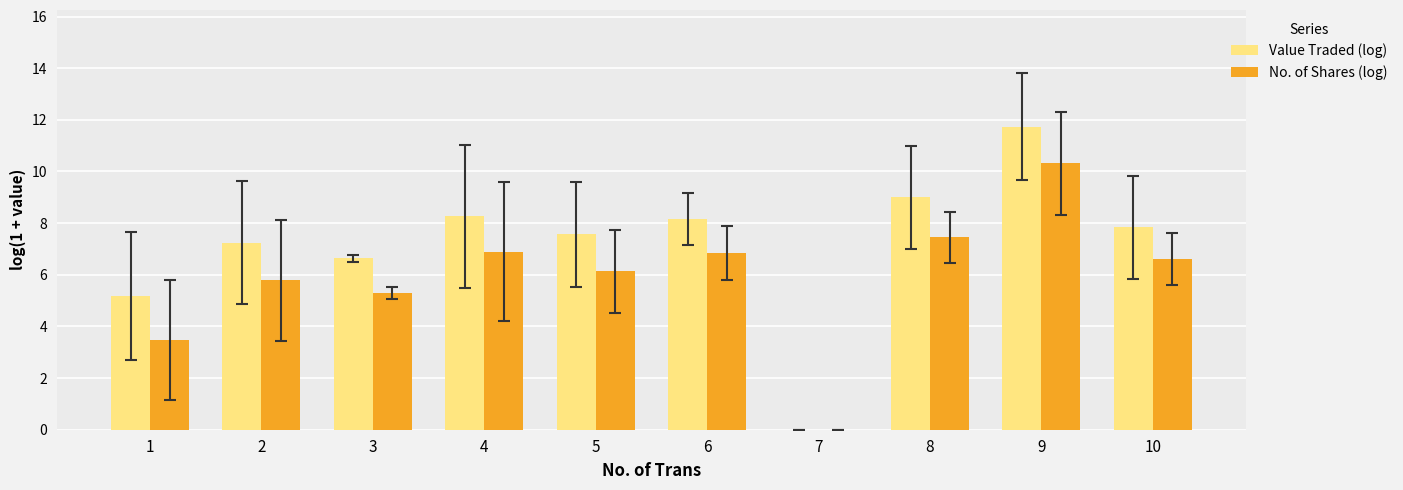

What is the sum of all No. of Shares (log) values?

58.8